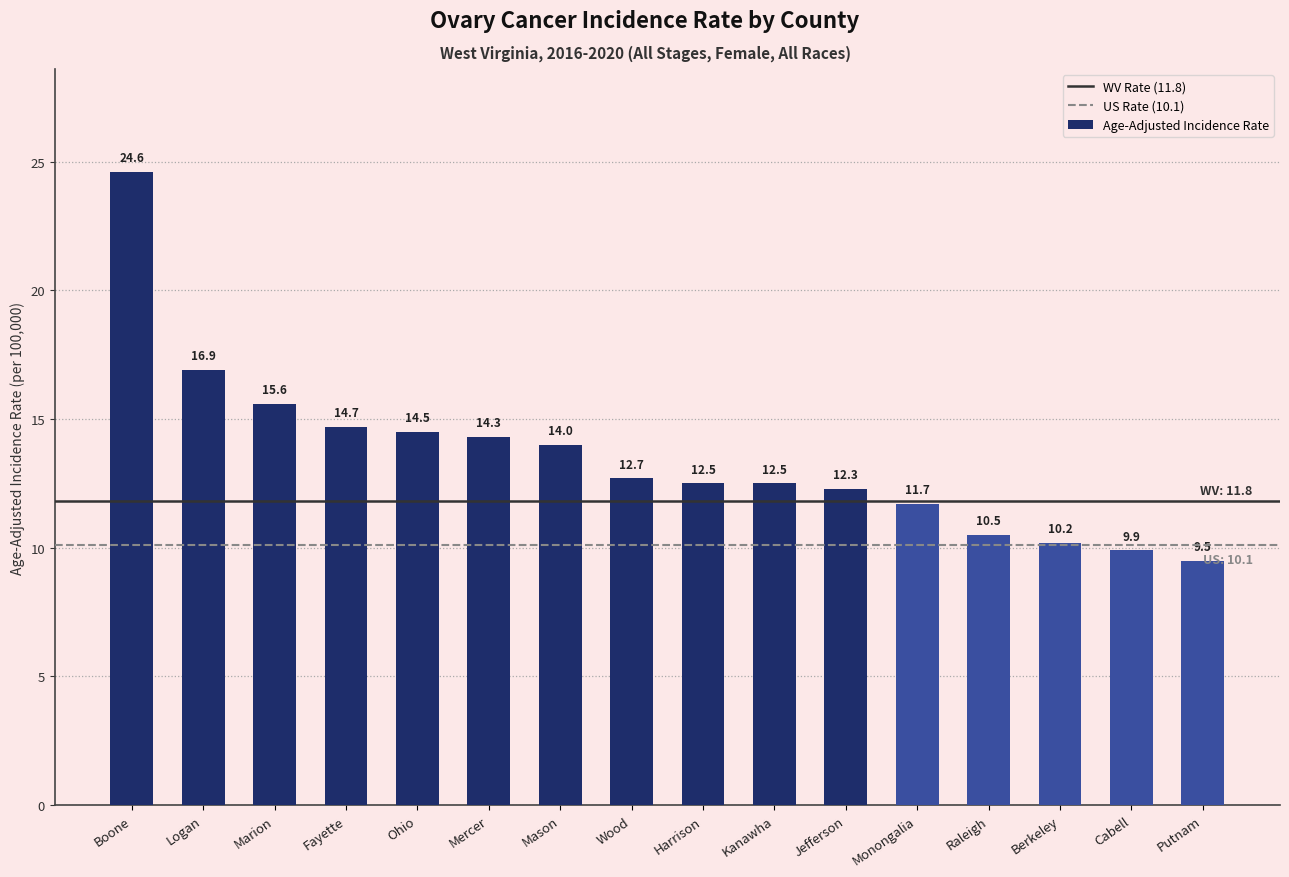

How many bars are there in total?

16